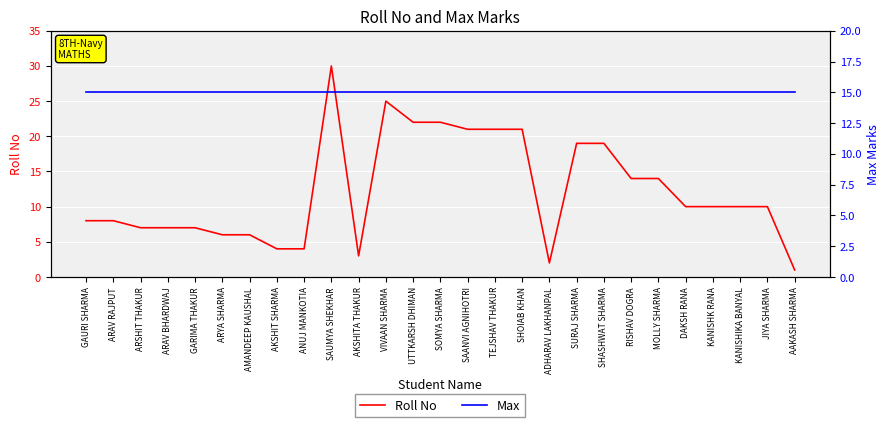

Is it true that Max equals 9 at SURAJ SHARMA?

False